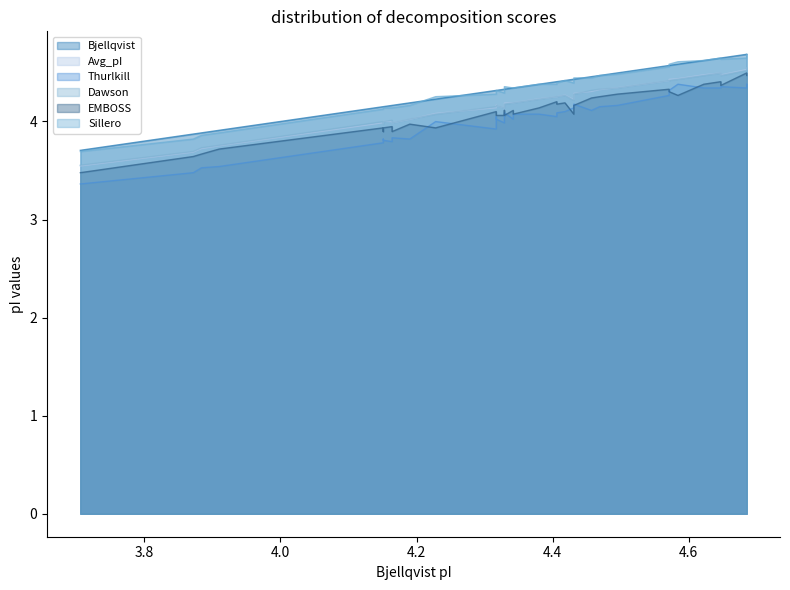

How many interior local valleys does the Dawson series have?

6